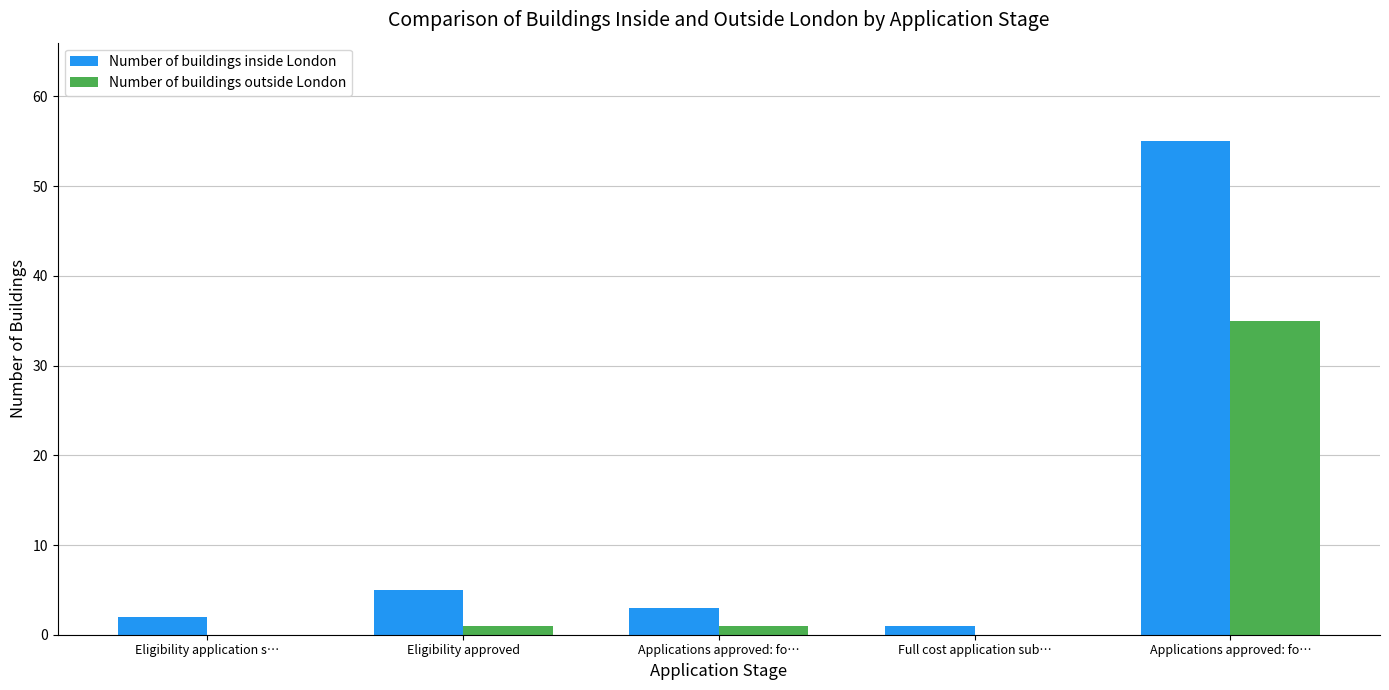

Read the Number of buildings inside London value at Applications approved: fo…, to the nearest 5.

5